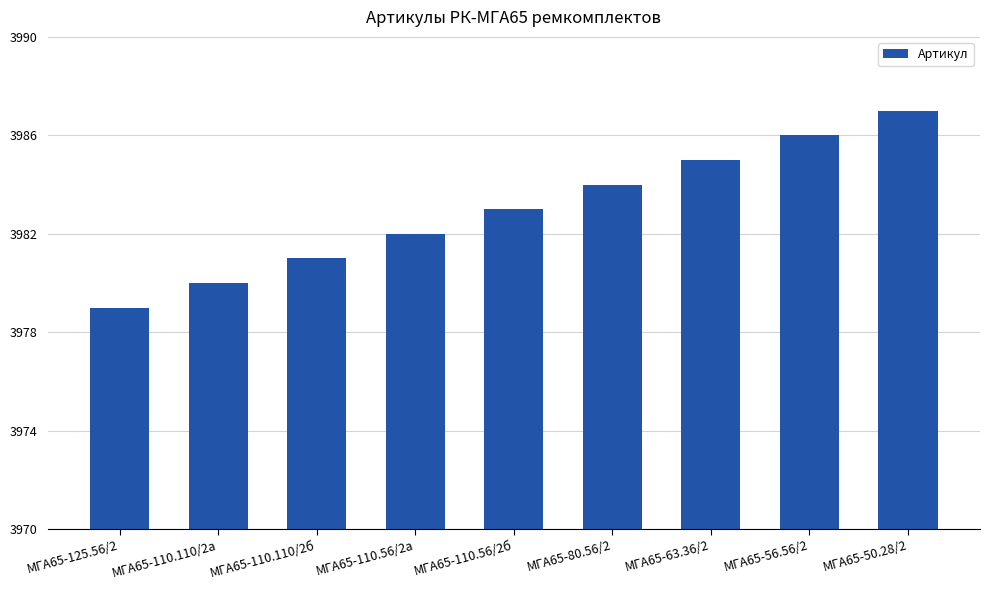

Where is the data nearest to the value 3983?

МГА65-110.56/2б